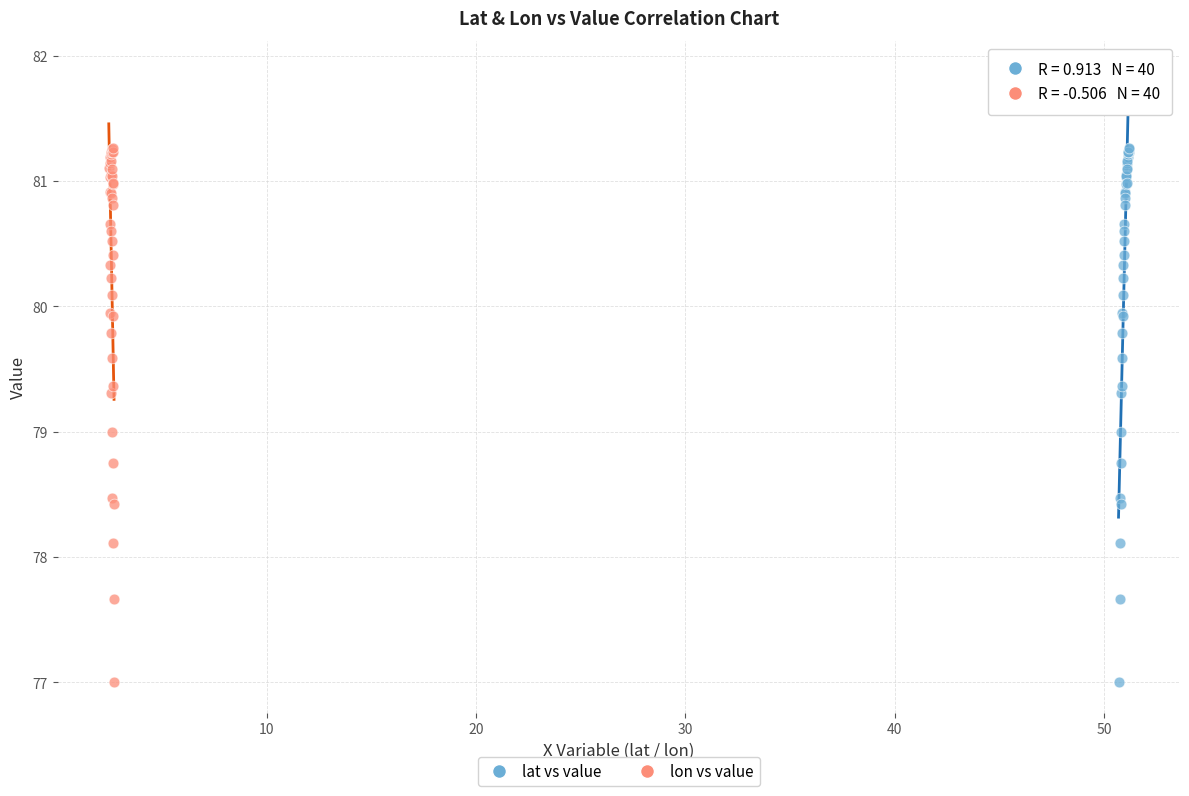

What are all the series names shown in the legend?

lat vs value, lon vs value